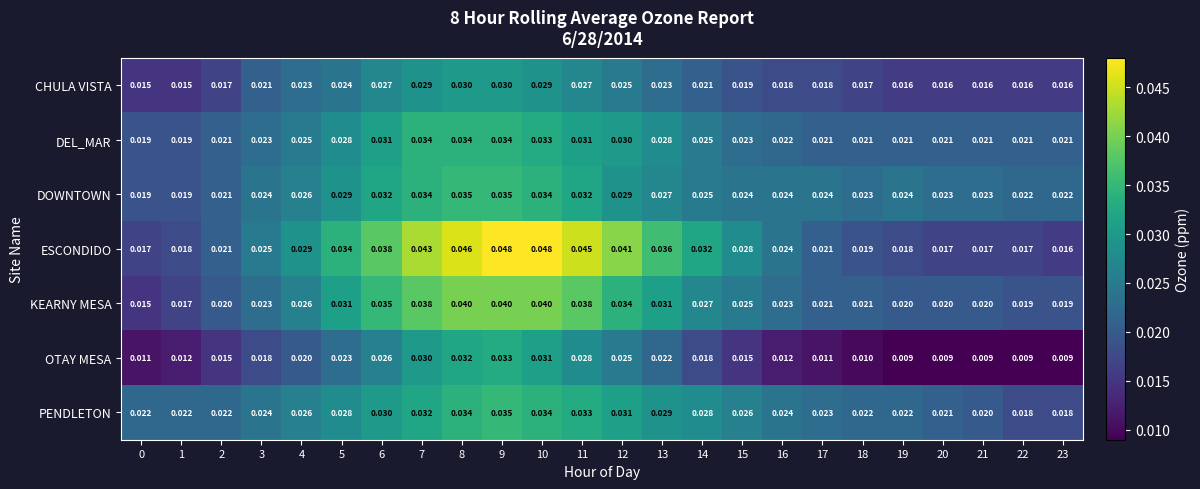

Is the value of CHULA VISTA at 4 greater than the value of DEL_MAR at 18?

Yes